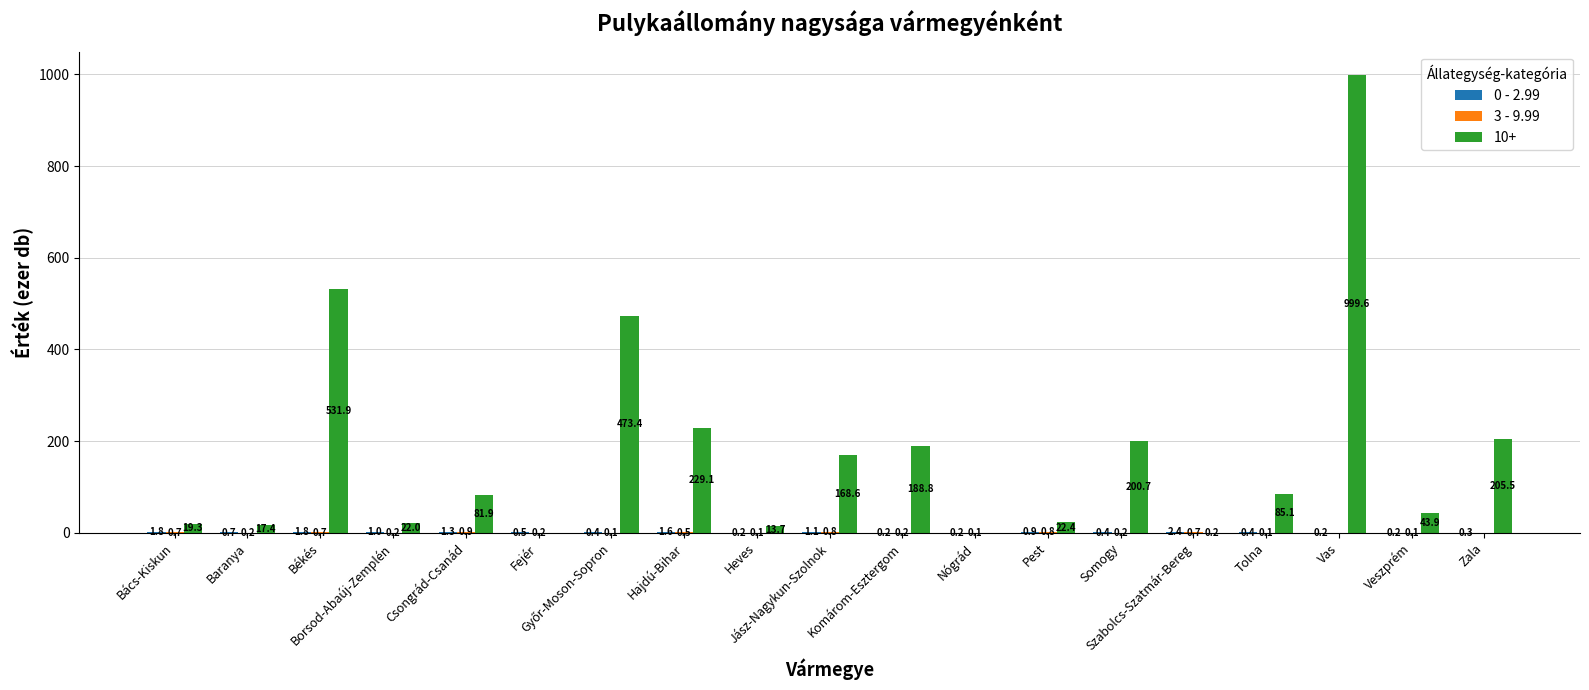

What is the sum of all 10+ values?

3303.5